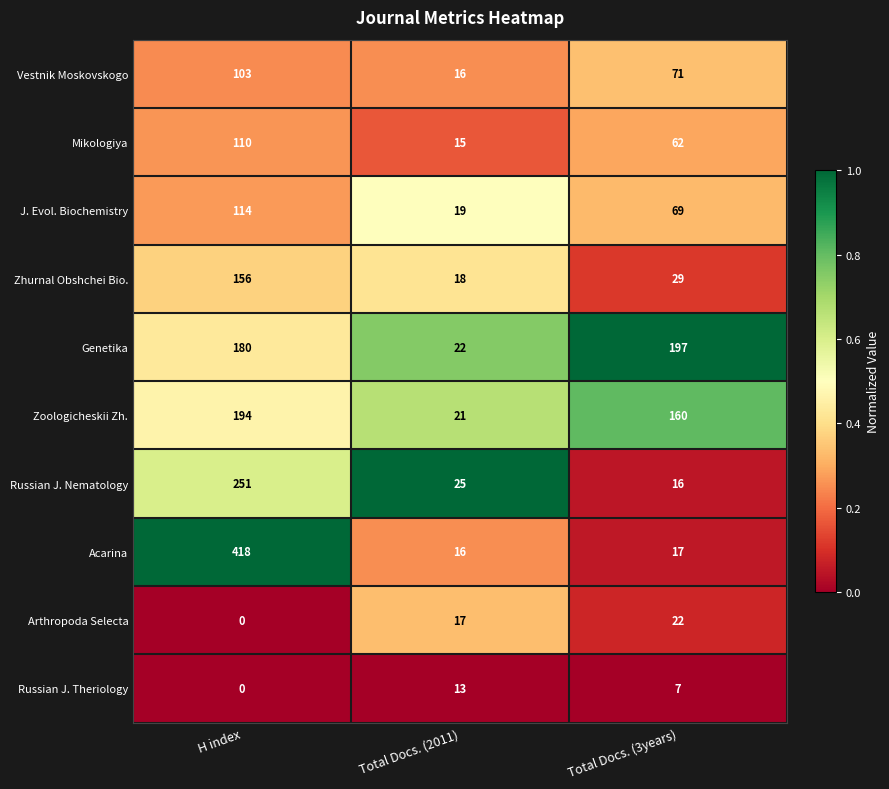

What is the sum of the Zoologicheskii Zh. values at Total Docs. (3years) and Total Docs. (2011)?

181